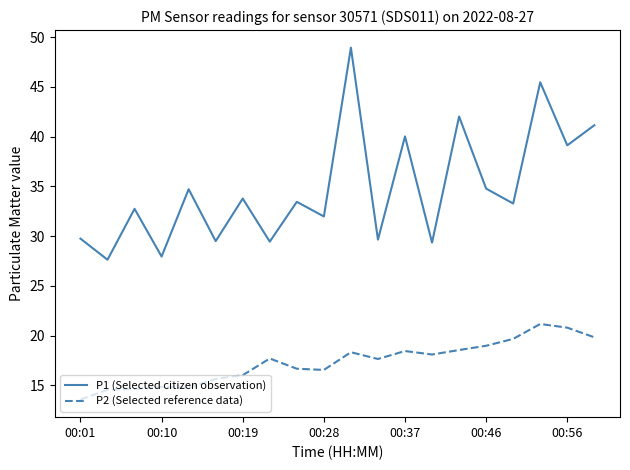

Which series has the widest spread of values?

P1 (Selected citizen observation)